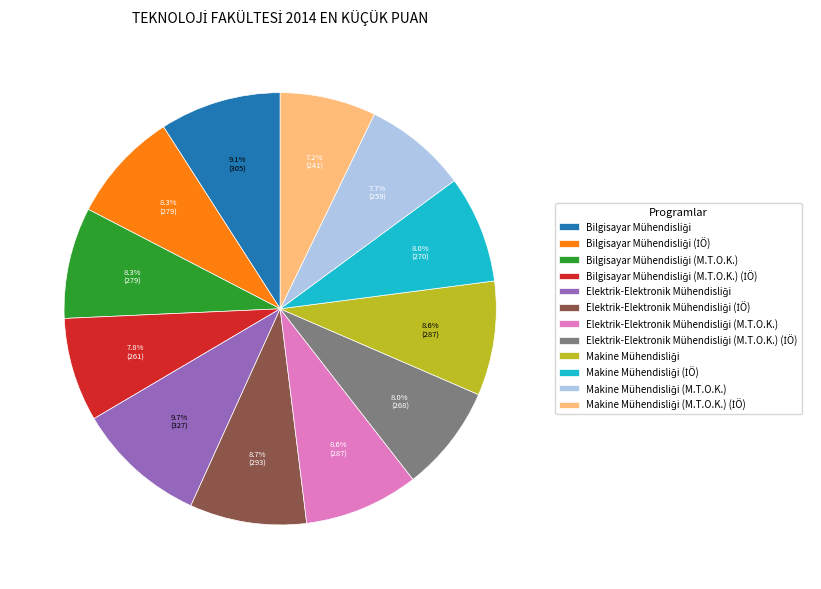

Is there a majority slice in this chart?

No